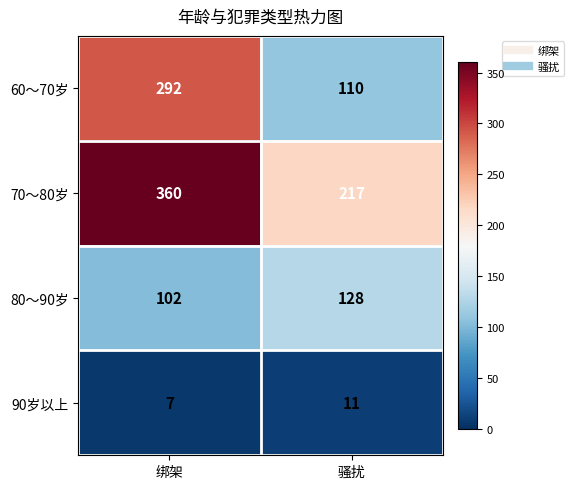

Which series has the widest spread of values?

60～70岁